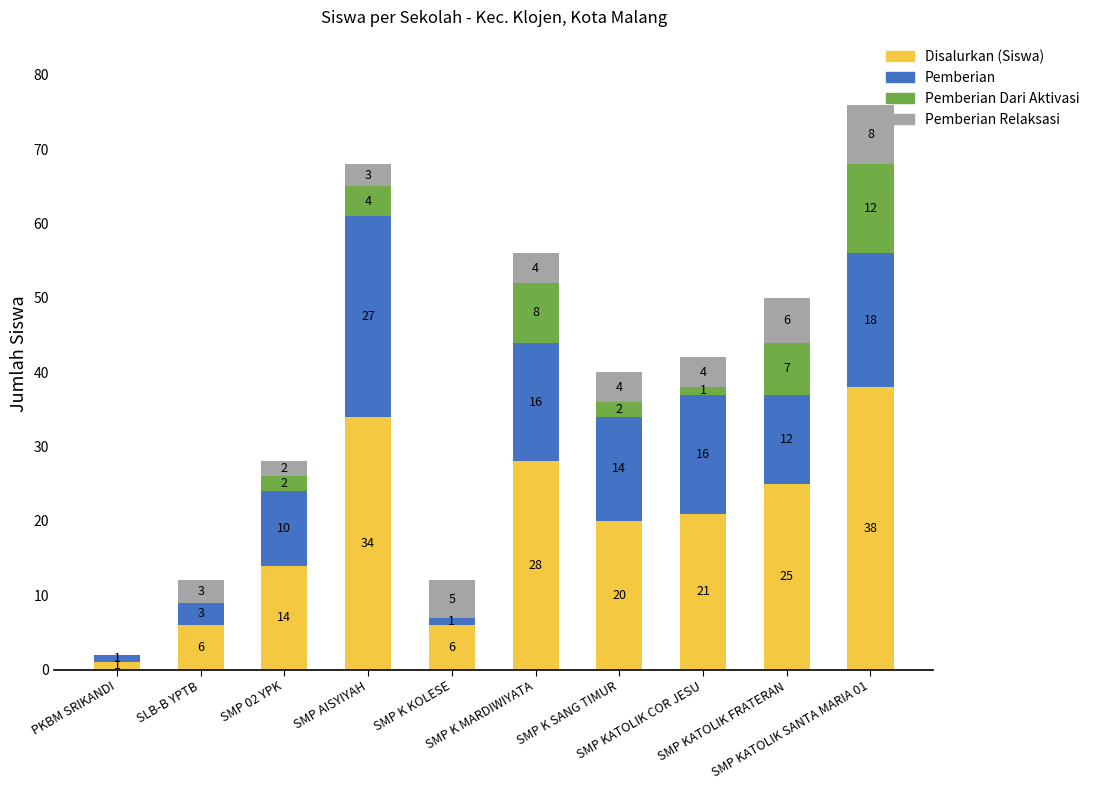

What is the highest value of the Disalurkan (Siswa) series?

38